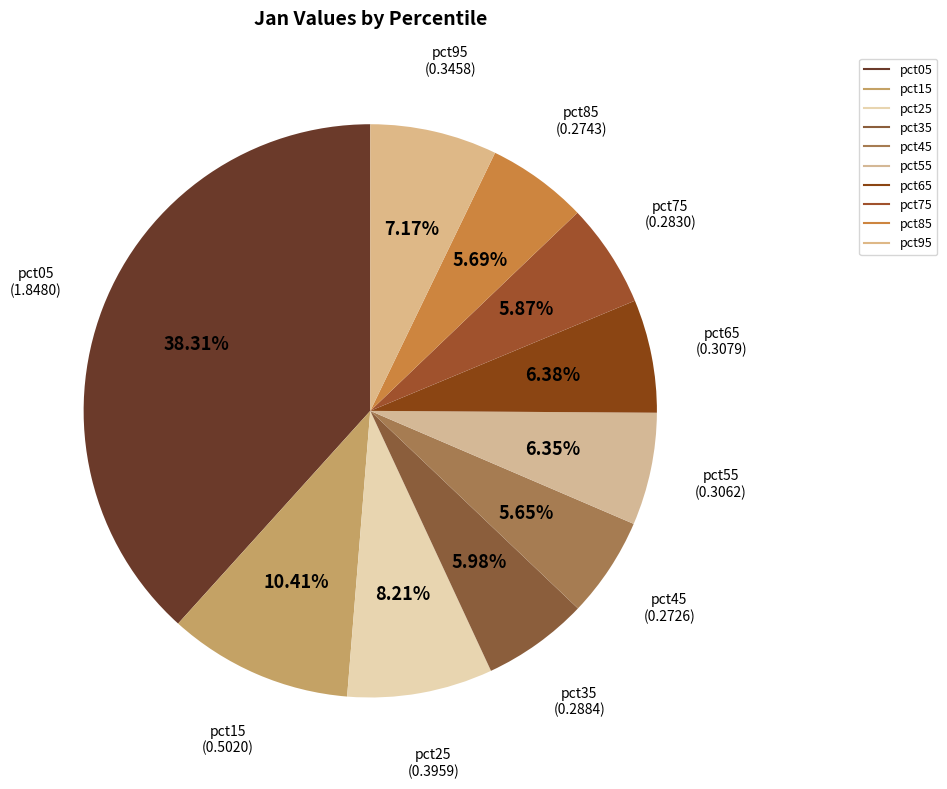

How many slices are in this pie chart?

10